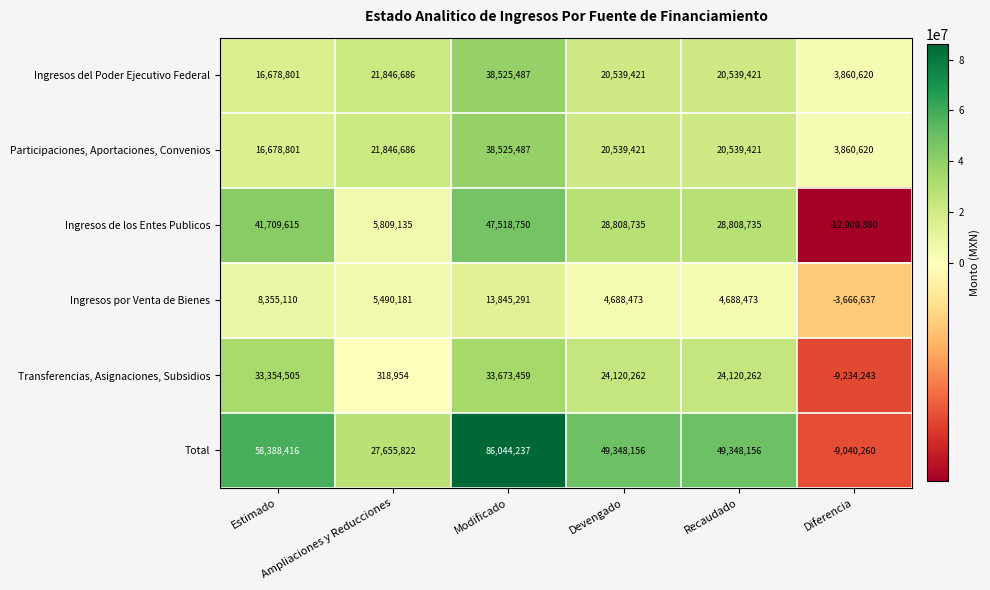

At how many categories does at least one series exceed 40737623?

4